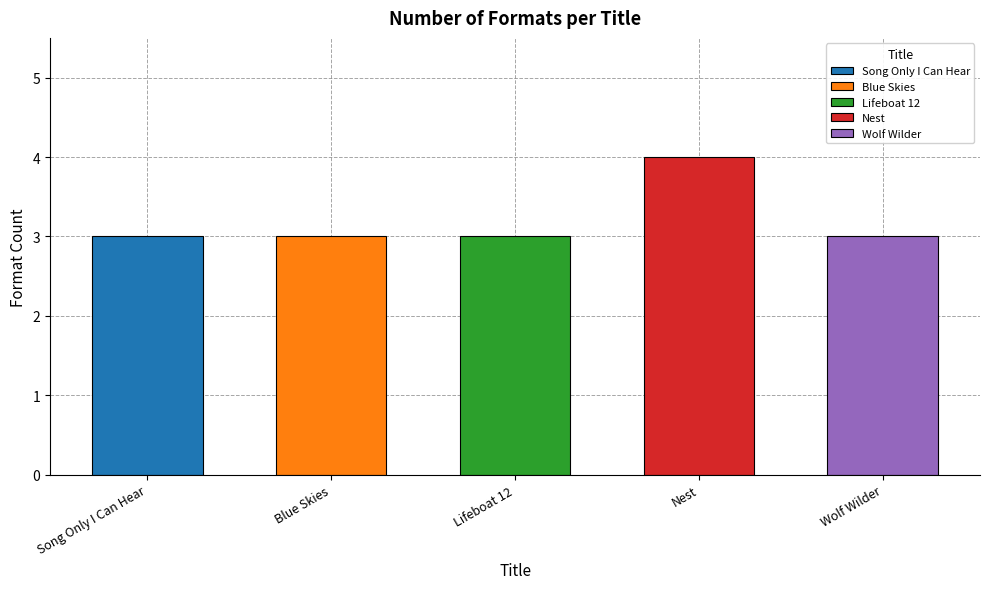

Is it true that the value at Song Only I Can Hear is 3?

True